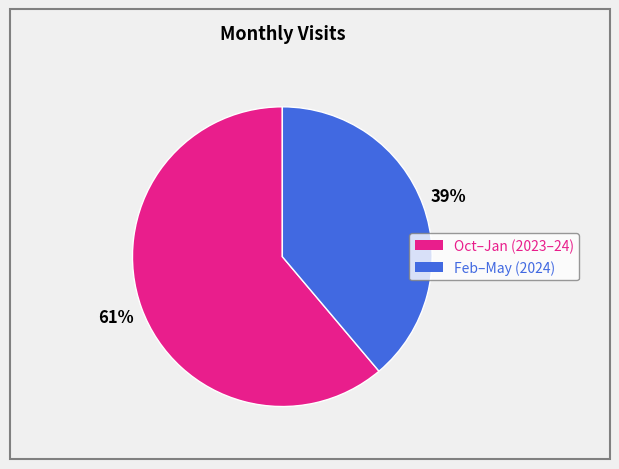

To the nearest percent, what is the difference between the Feb–May (2024) and Oct–Jan (2023–24) slice percentages?

22%